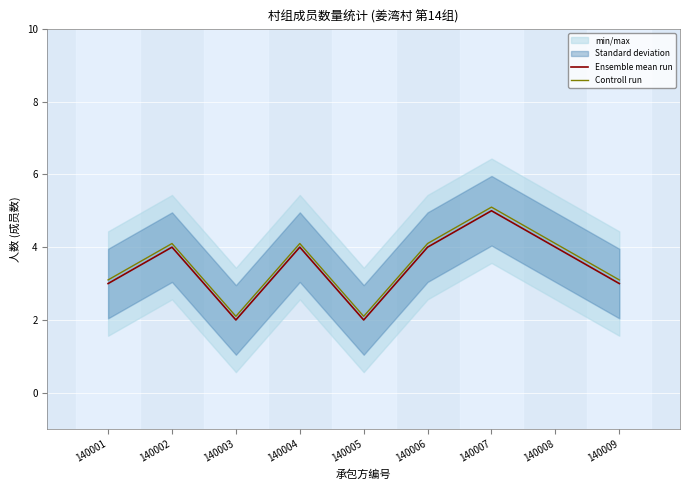

How many lines are shown in the chart?

2